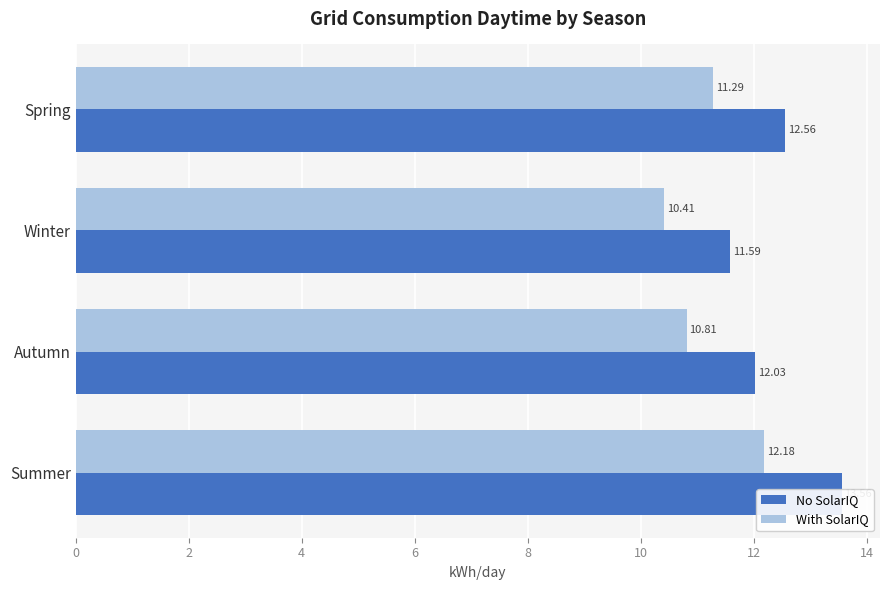

What is the greatest value displayed?

13.6